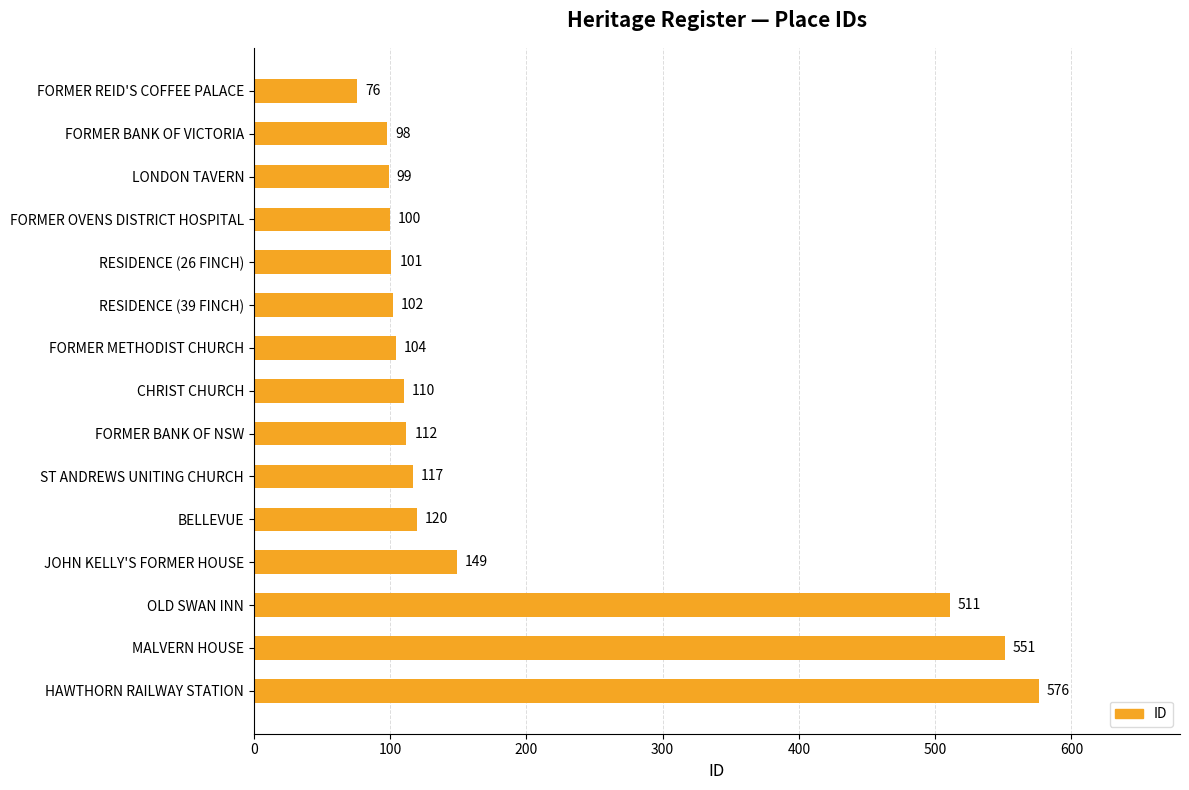

How many bars are there in total?

15